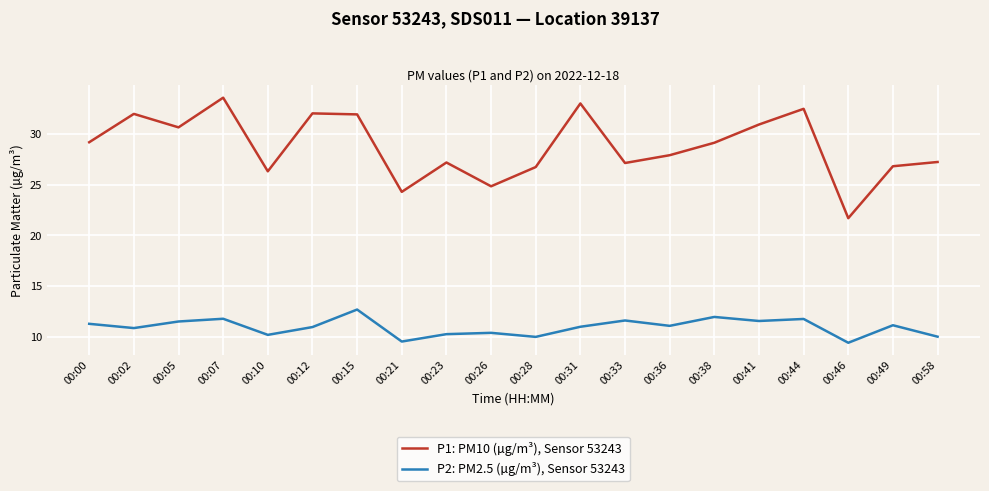

At which category does P2: PM2.5 (µg/m³), Sensor 53243 reach its first local valley?

00:02